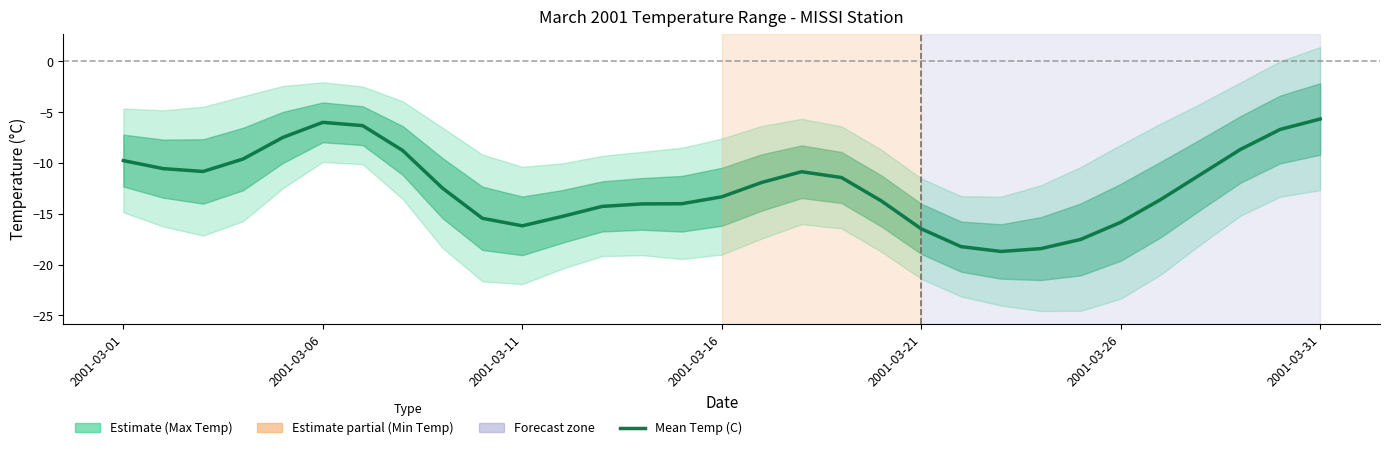

True or false: the data has more than 2 interior local peaks.

False